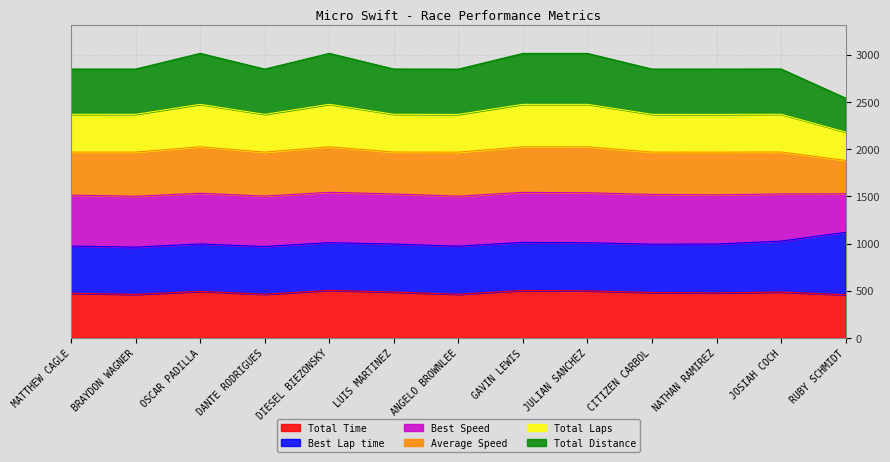

Which has a higher value, MATTHEW CAGLE or JULIAN SANCHEZ?

JULIAN SANCHEZ